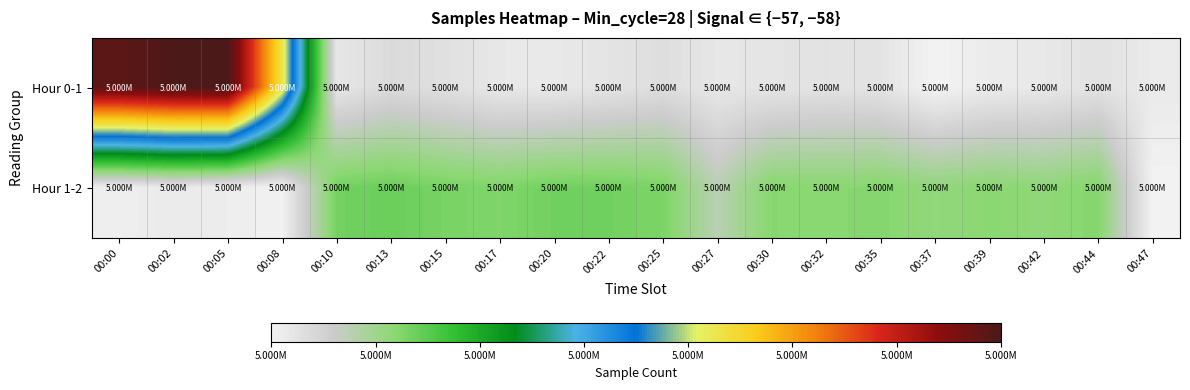

What is the greatest value displayed?

5070589